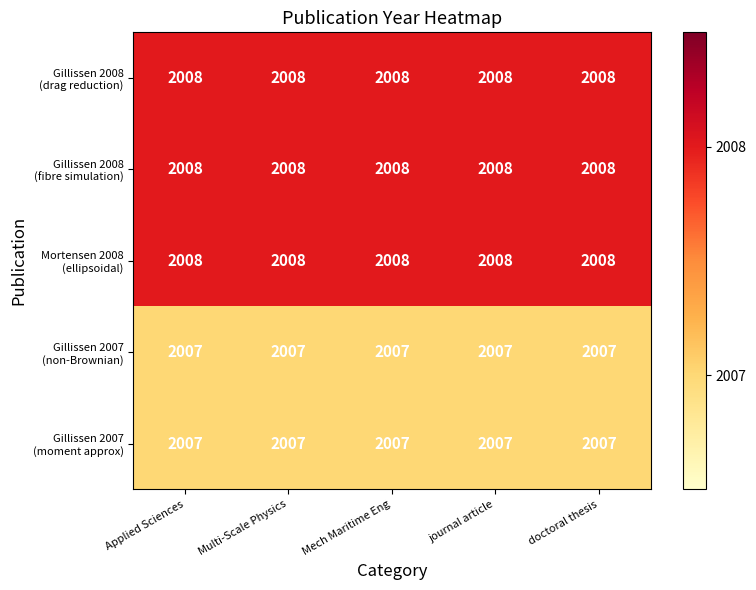

What is the maximum value shown in the chart?

2008